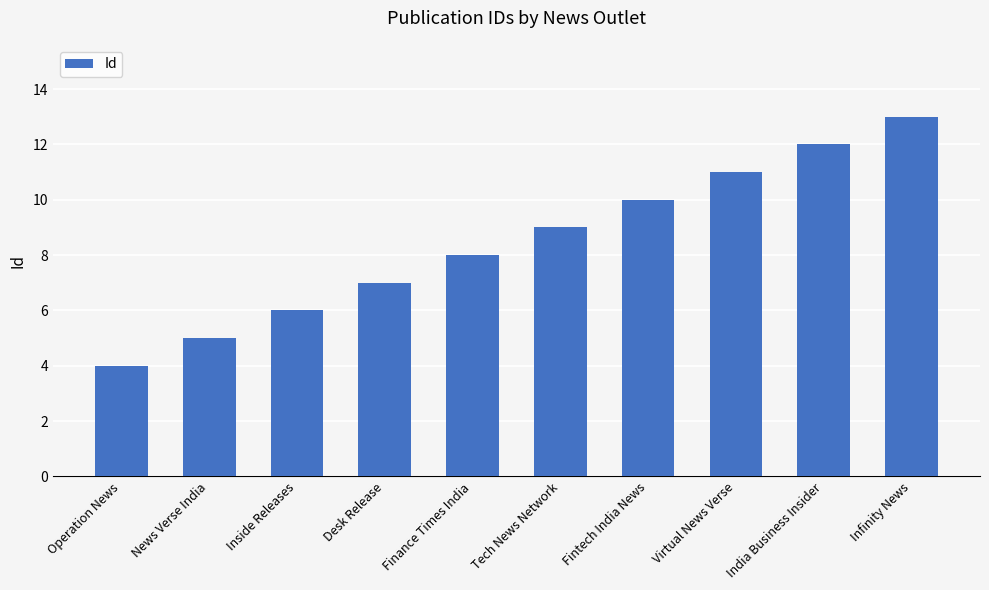

What is the value of the 4th bar from the left?

7